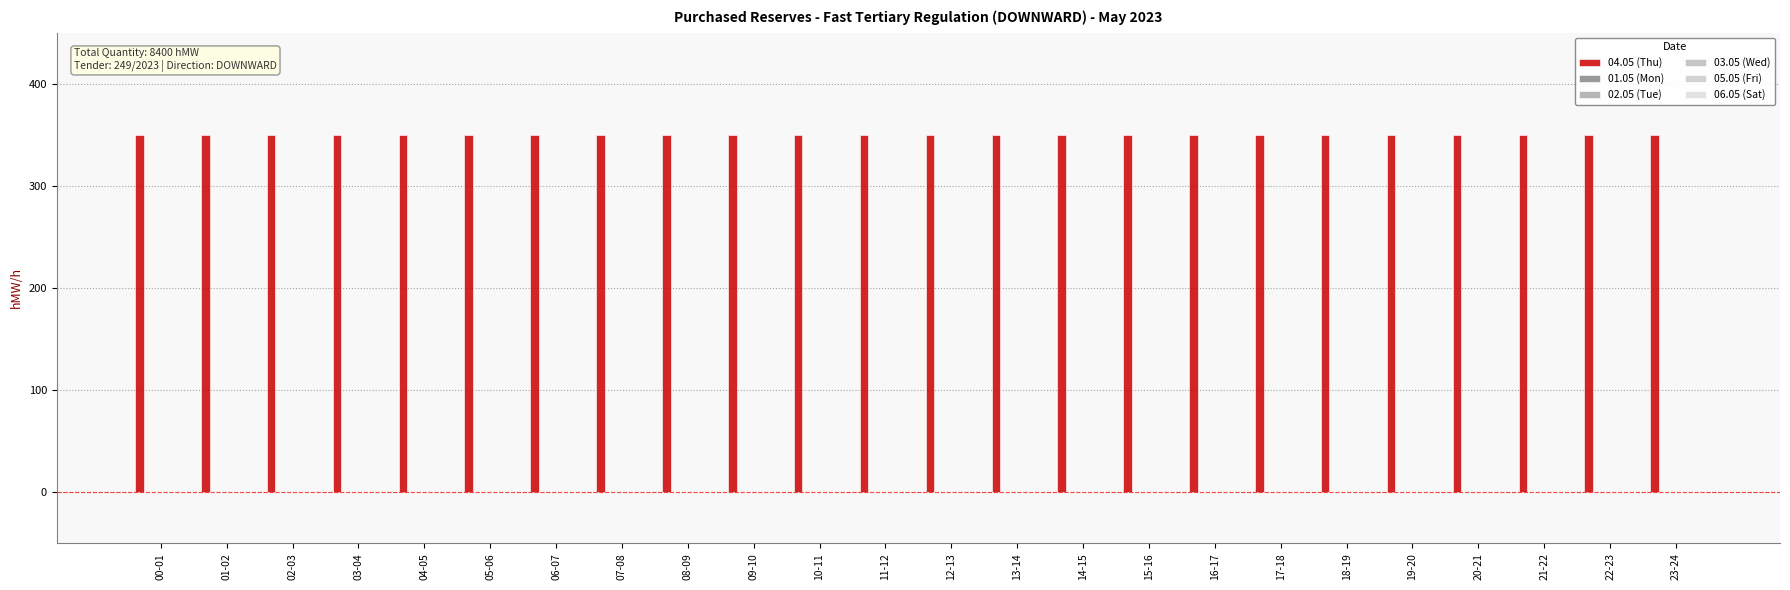

Rank the series at 16-17 from highest to lowest value.

04.05 (Thu), 01.05 (Mon), 02.05 (Tue), 03.05 (Wed), 05.05 (Fri), 06.05 (Sat)